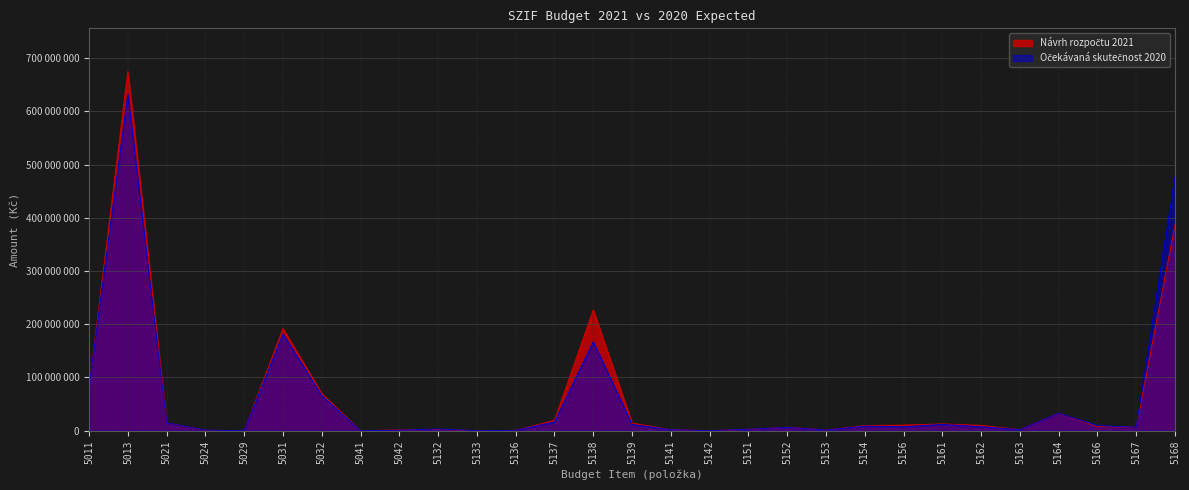

How many interior local valleys does the Návrh rozpočtu 2021 series have?

7